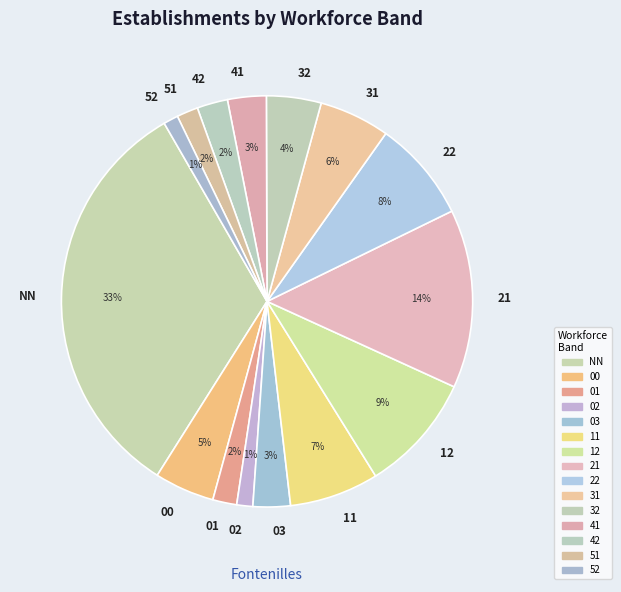

Combined, do NN and 00 account for over 50%?

No